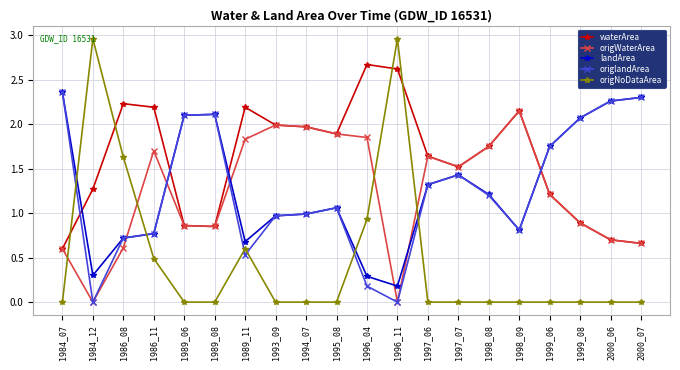

Which category has the highest value in the origlandArea series?

1984_07